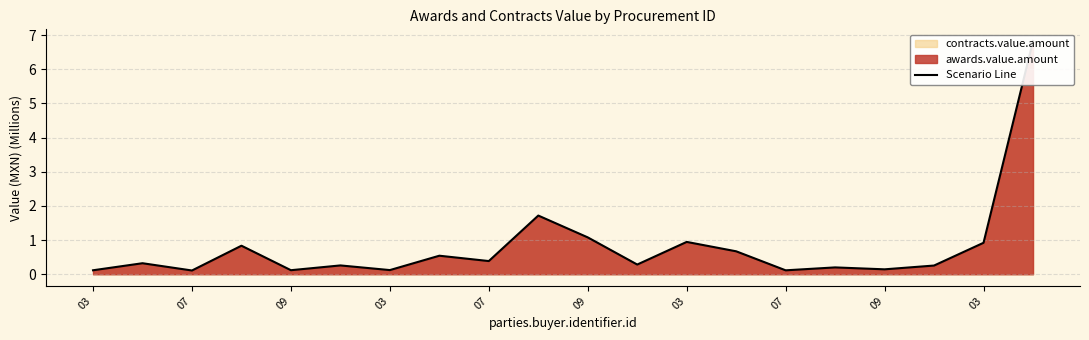

What is the greatest value displayed?

6.8